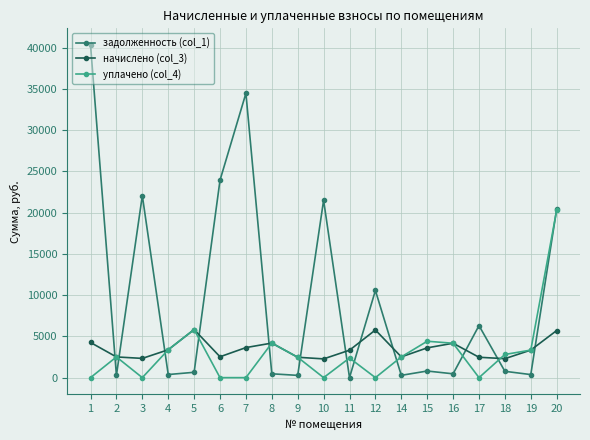

Which series has the largest total across all categories?

задолженность (col_1)